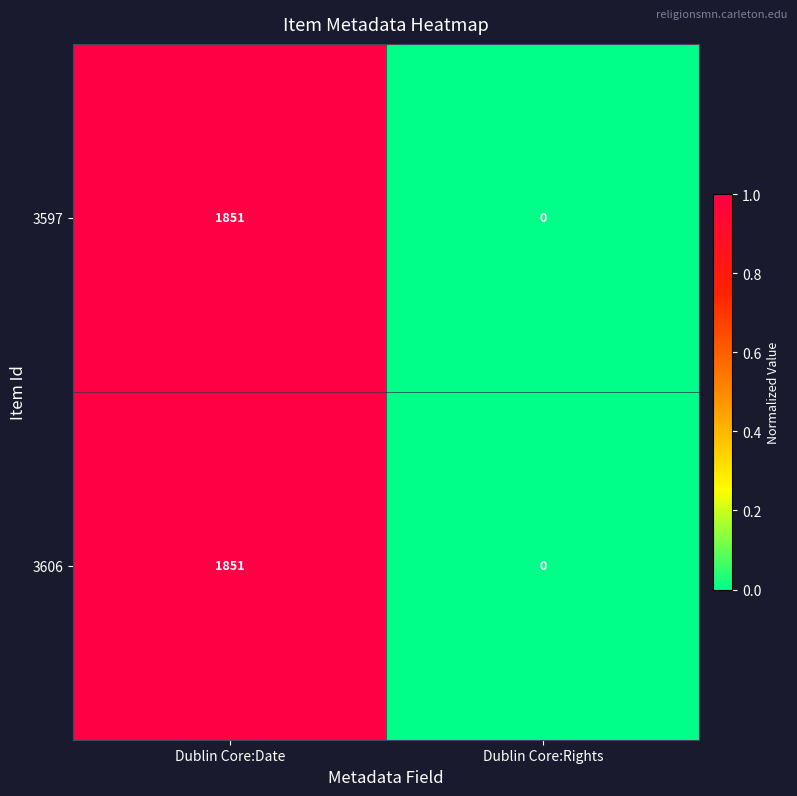

Which category has the lowest value in the 3597 series?

Dublin Core:Rights